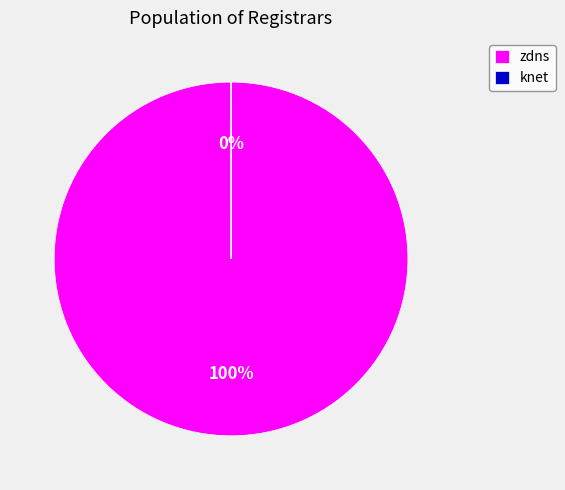

Does zdns account for over 50% of the chart?

Yes